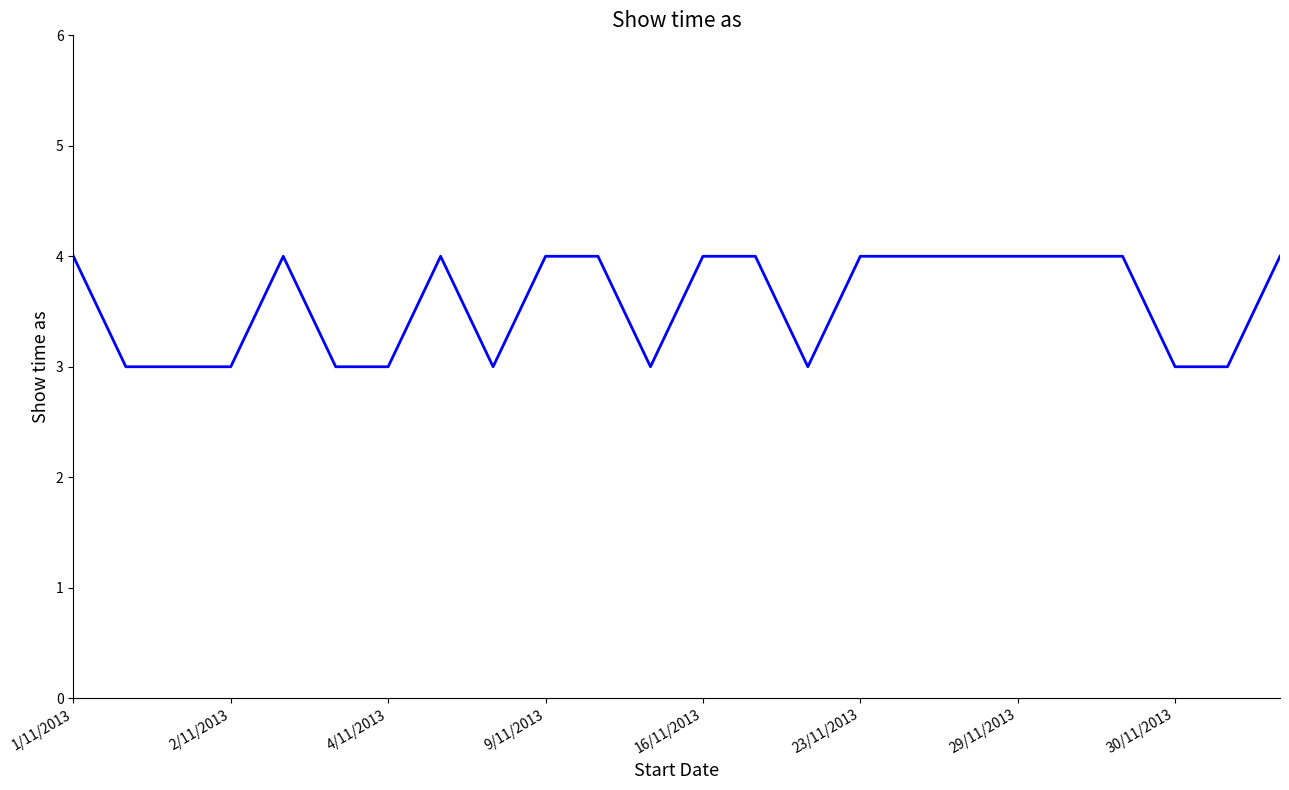

What is the minimum value shown in the chart?

3